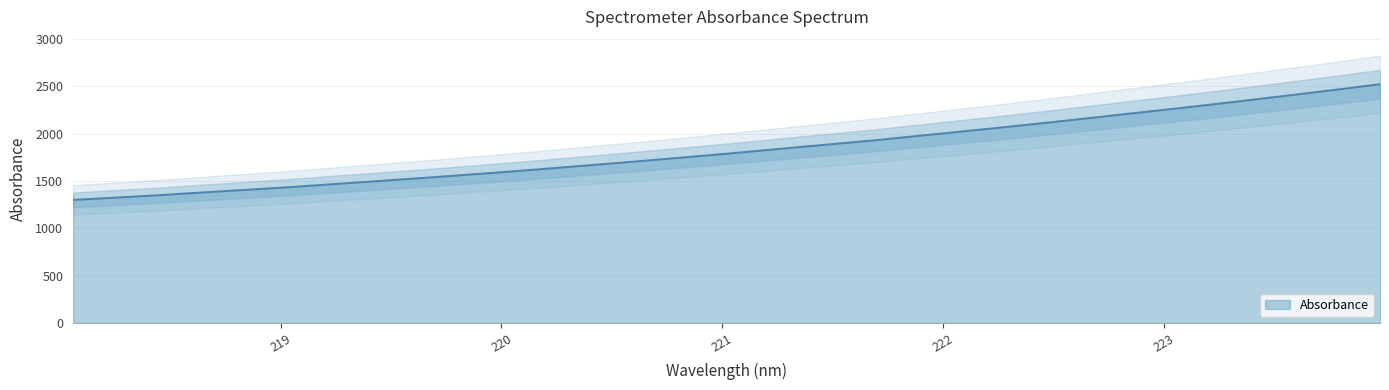

What is the ratio of the value at 220.9264 to the value at 219.9712?

1.1